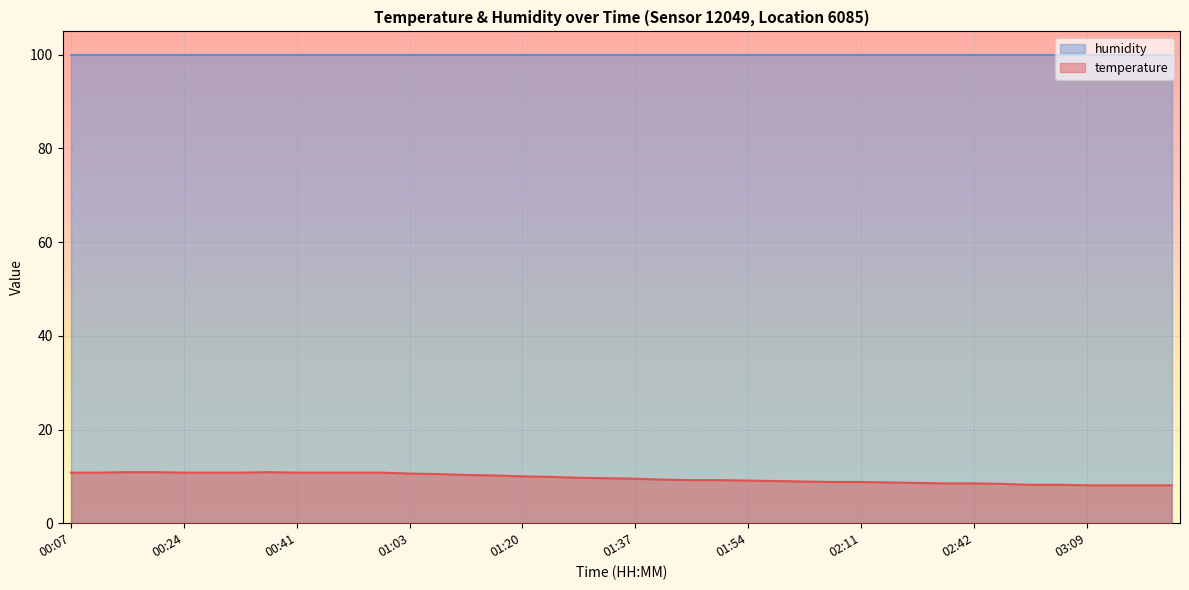

What position from the right is 02:51?

7